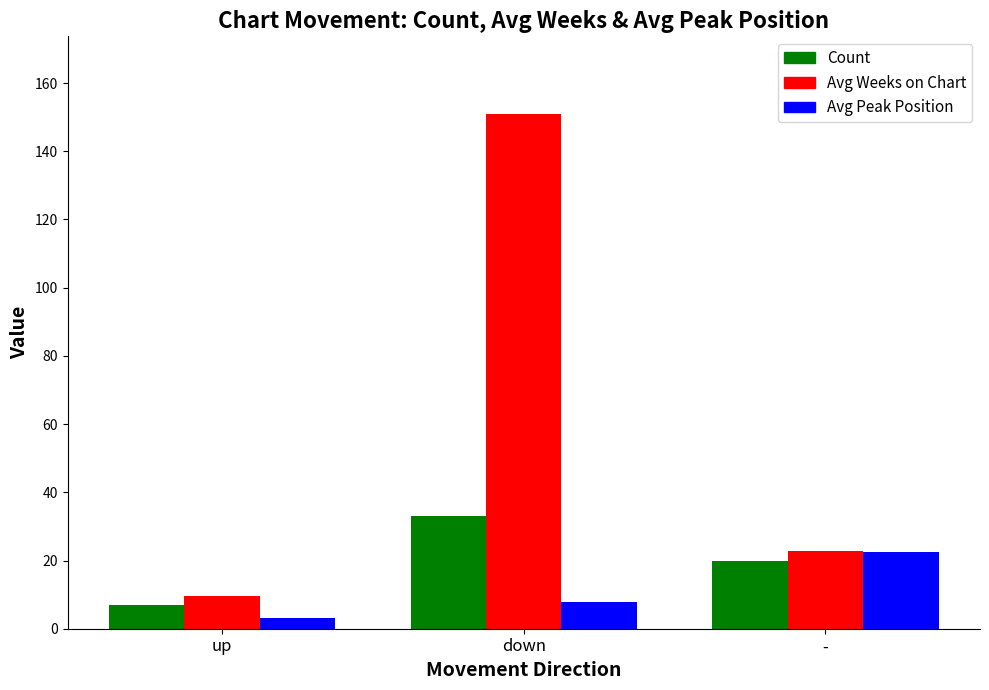

Which series has the largest total across all categories?

Avg Weeks on Chart